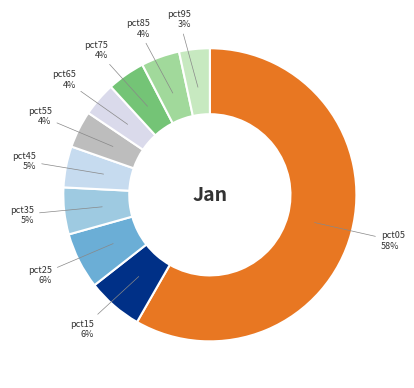

Is it true that pct25 is 6% of the pie?

True